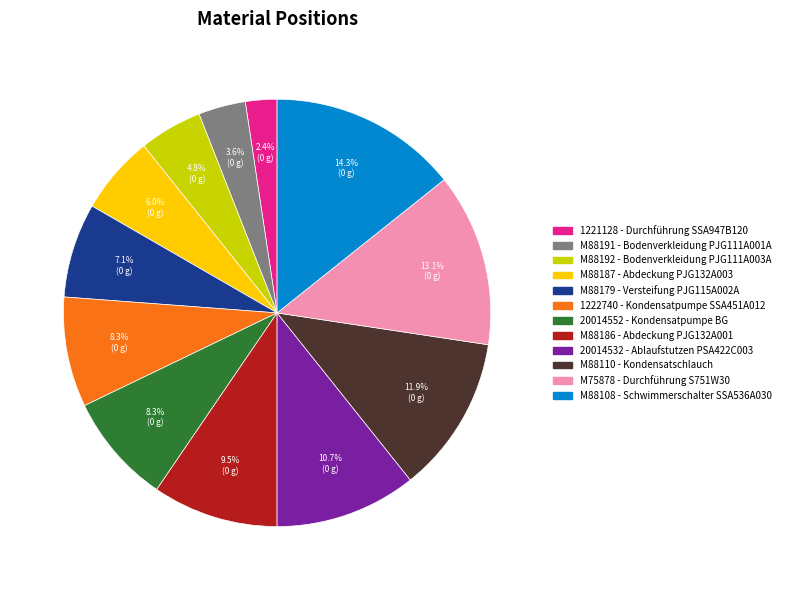

Is there any slice that represents more than half of the pie?

No